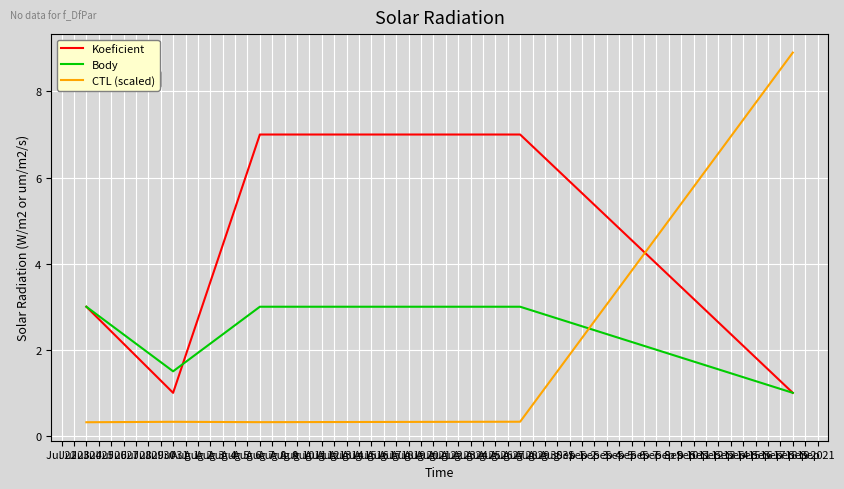

Which series ends up on top after the final intersection of CTL (scaled) and Body?

CTL (scaled)